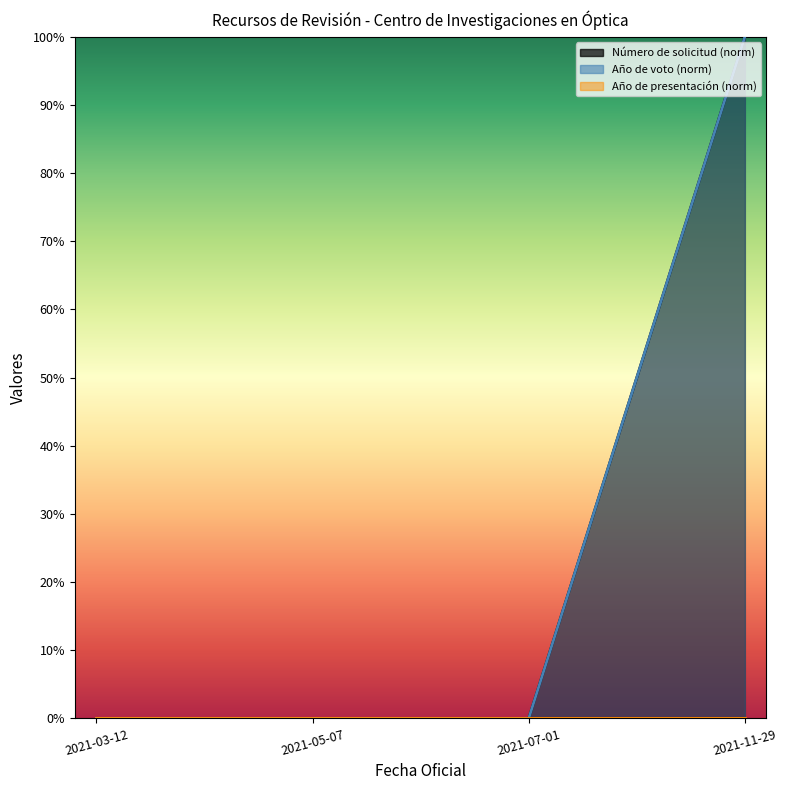

How many lines are shown in the chart?

2